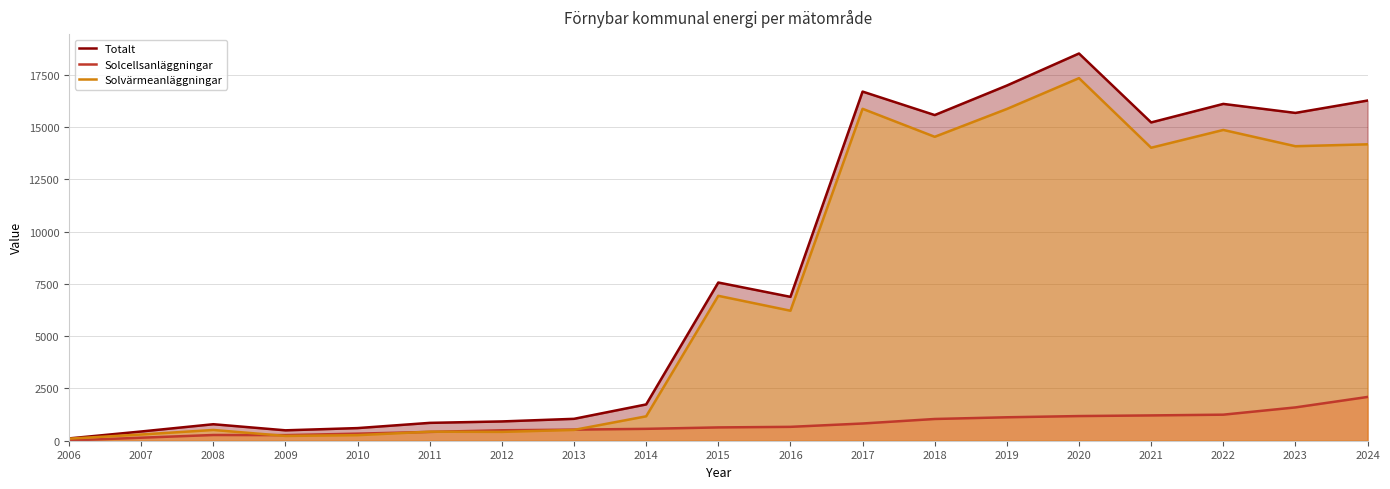

Reading left to right, extract all data points from this chart.

Totalt: 2006=110.6	2007=441.5	2008=788.6	2009=497.4	2010=603.8	2011=853.5	2012=922.2	2013=1047.0	2014=1735.1	2015=7564.5	2016=6879.1	2017=16693.5	2018=15571.0	2019=16982.8	2020=18514.9	2021=15218.3	2022=16104.4	2023=15673.6	2024=16265.2
Solcellsanläggningar: 2006=11.5	2007=144.3	2008=274.0	2009=268.5	2010=338.0	2011=421.5	2012=499.2	2013=529.9	2014=568.3	2015=636.3	2016=663.5	2017=823.3	2018=1039.2	2019=1121.0	2020=1179.3	2021=1209.9	2022=1245.6	2023=1592.7	2024=2092.8
Solvärmeanläggningar: 2006=99.1	2007=297.3	2008=514.5	2009=229.0	2010=265.8	2011=432.1	2012=423.0	2013=517.0	2014=1166.8	2015=6928.2	2016=6215.6	2017=15870.2	2018=14531.7	2019=15861.7	2020=17335.6	2021=14008.4	2022=14858.8	2023=14081.0	2024=14172.4